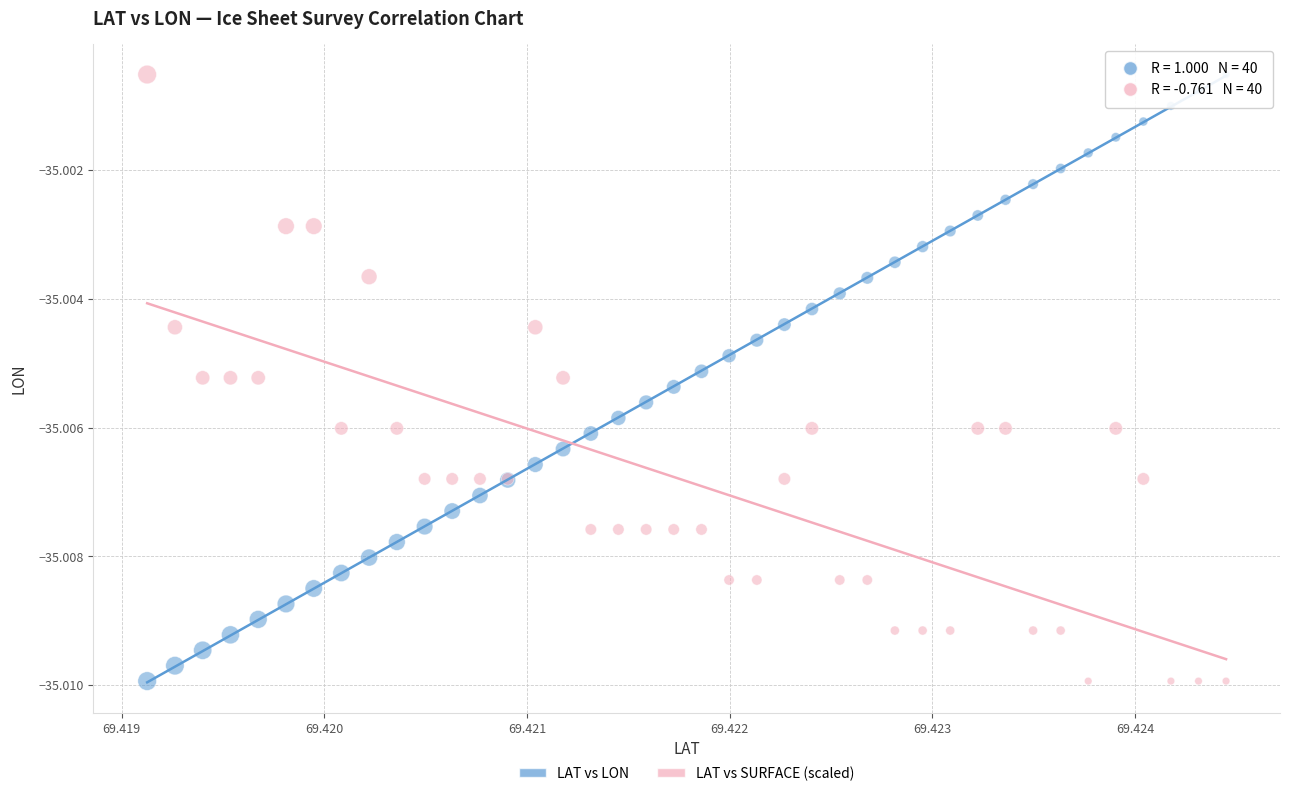

What are all the series names shown in the legend?

LAT vs LON, LAT vs SURFACE (scaled)